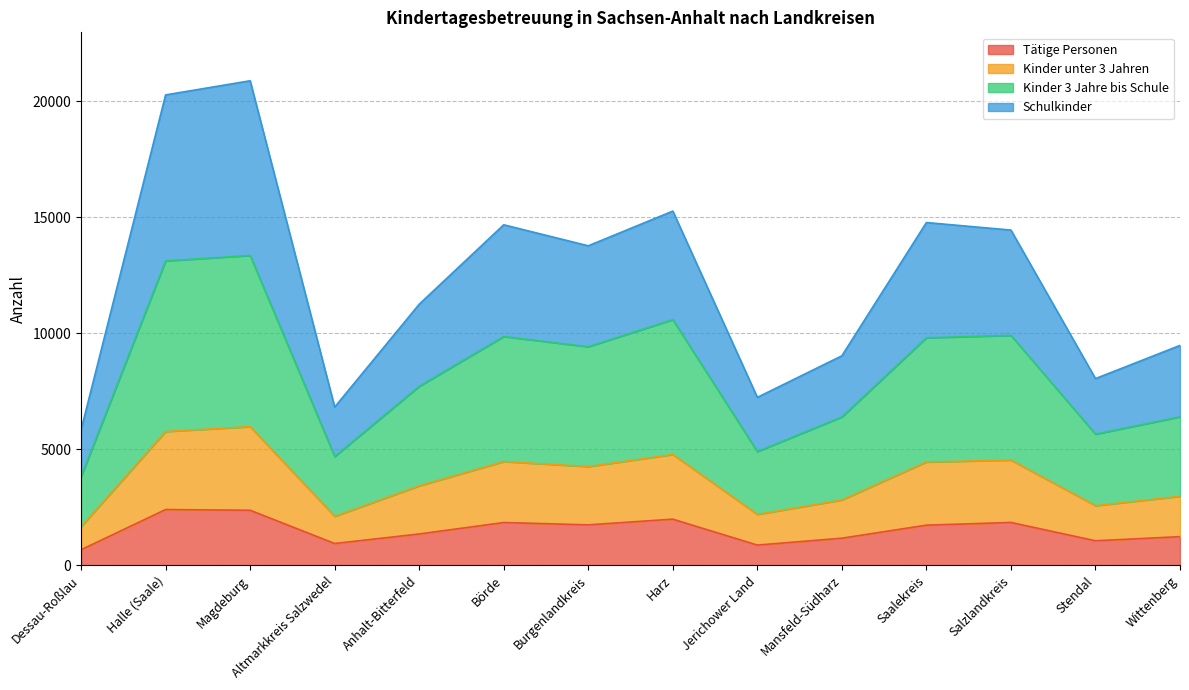

True or false: Tätige Personen and Kinder unter 3 Jahren intersect in this chart.

False